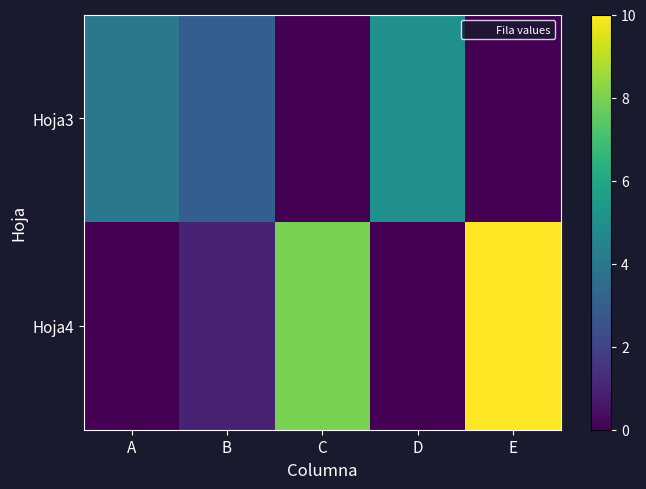

Reading left to right, what are all the values shown in this chart?

Hoja3: A=4	B=3	C=0	D=5	E=0
Hoja4: A=0	B=1	C=8	D=0	E=10